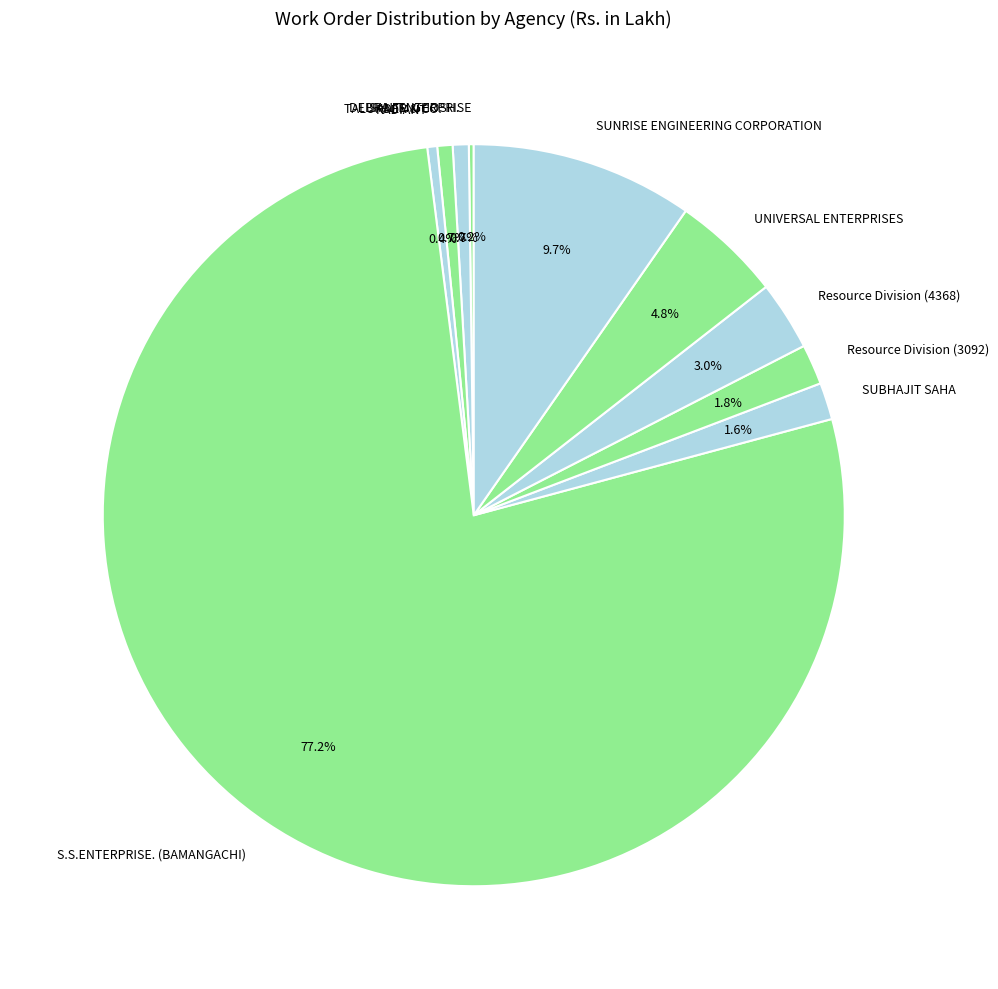

Is it true that S.S.ENTERPRISE. (BAMANGACHI) is 77% of the pie?

True